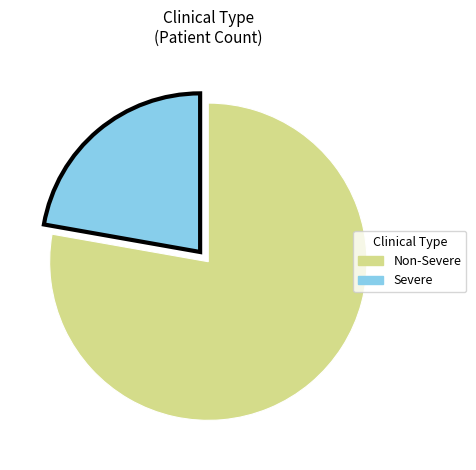

What is the majority slice?

Non-Severe